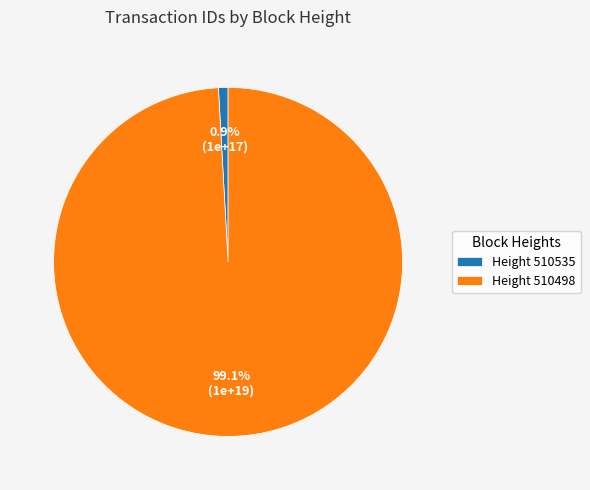

Which has a higher value, Height 510535 or Height 510498?

Height 510498